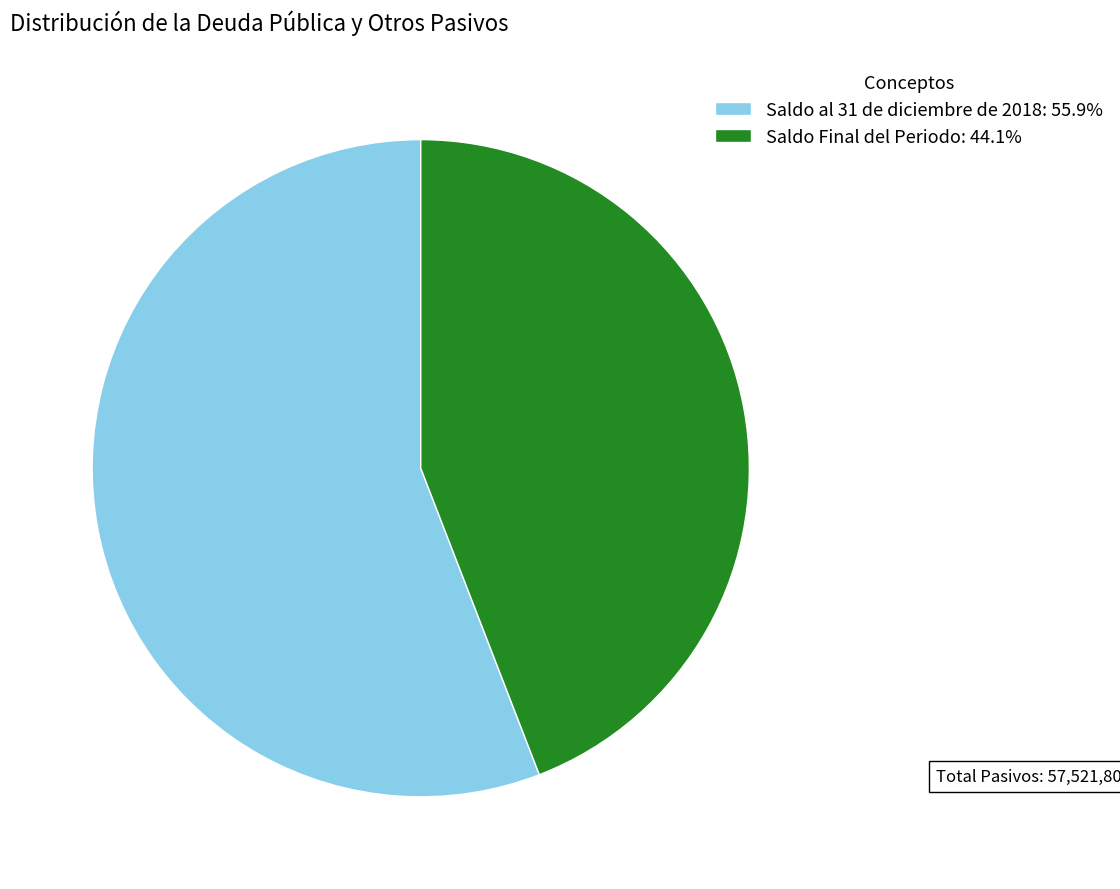

Does any single category account for the majority?

Yes